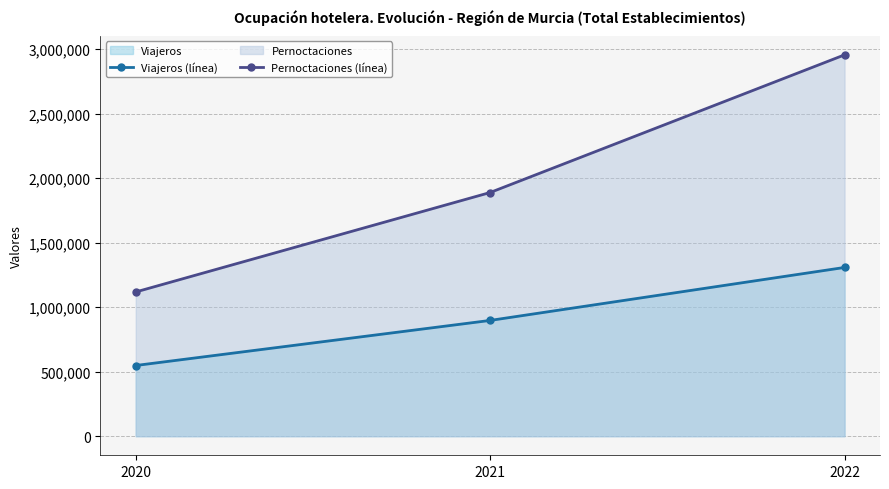

What is the difference between the maximum and second lowest values in the Pernoctaciones (línea) series?

1066846